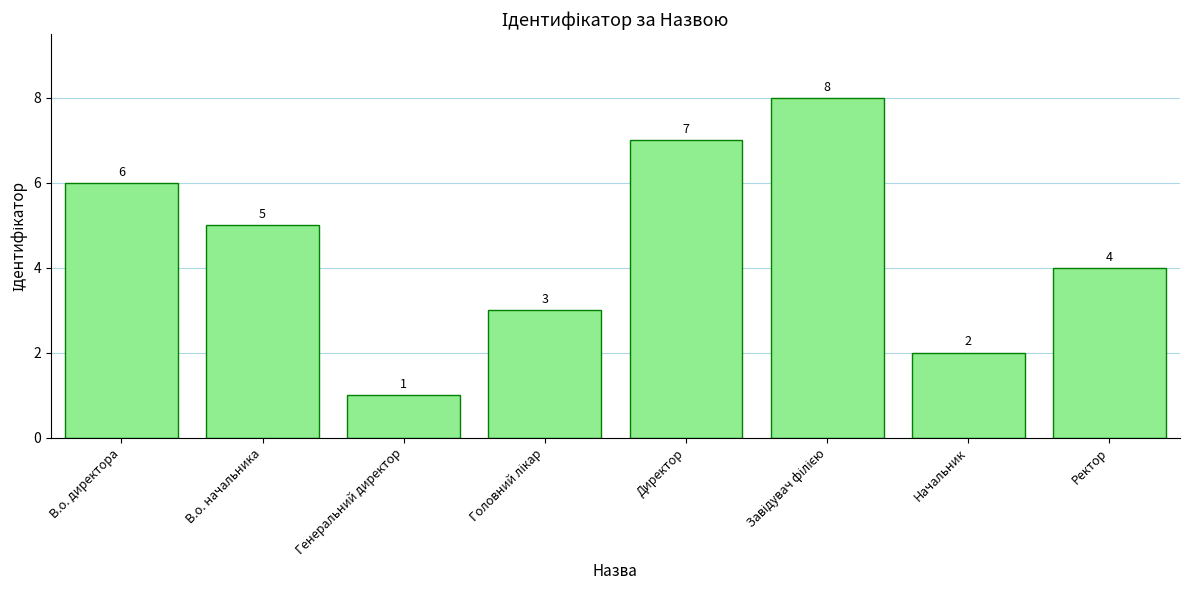

True or false: the data shows 12 at Директор.

False